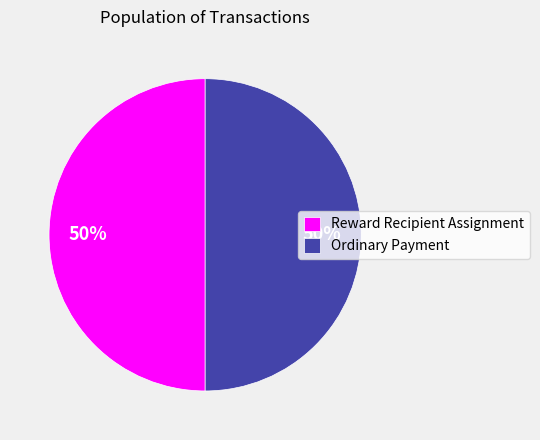

To the nearest percent, what is the combined percentage of Reward Recipient Assignment and Ordinary Payment?

100%